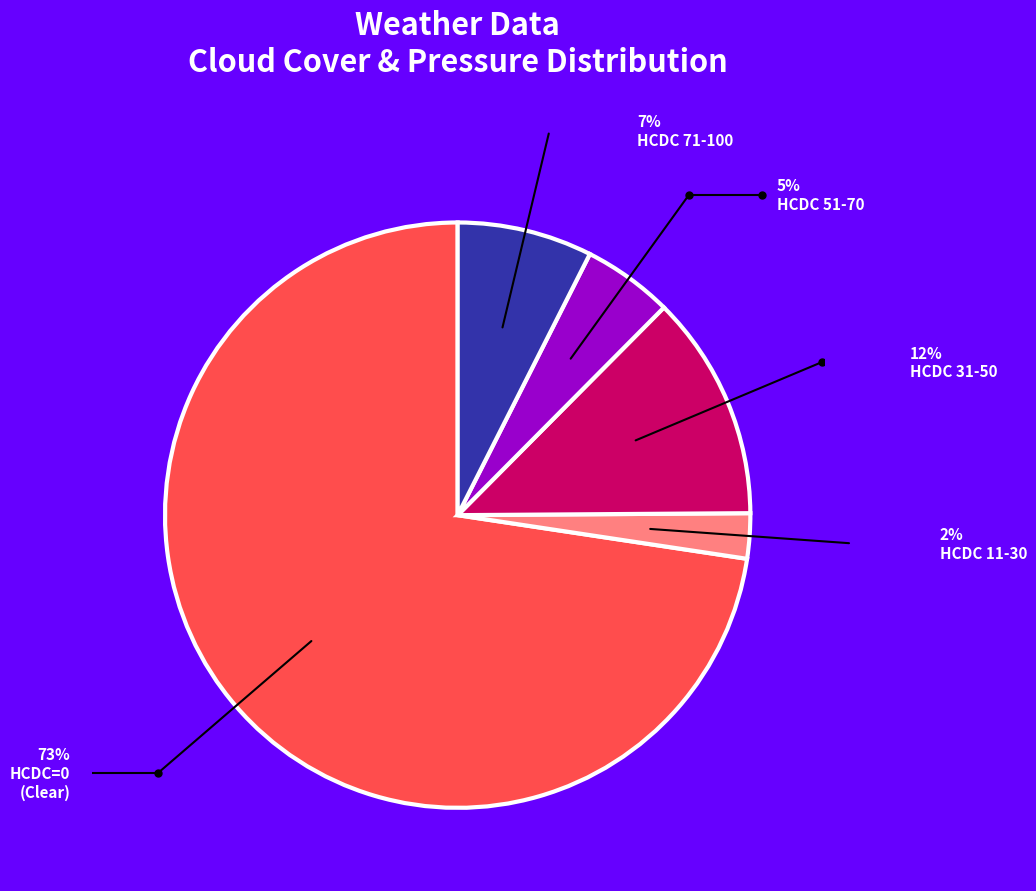

Does any single category account for the majority?

Yes